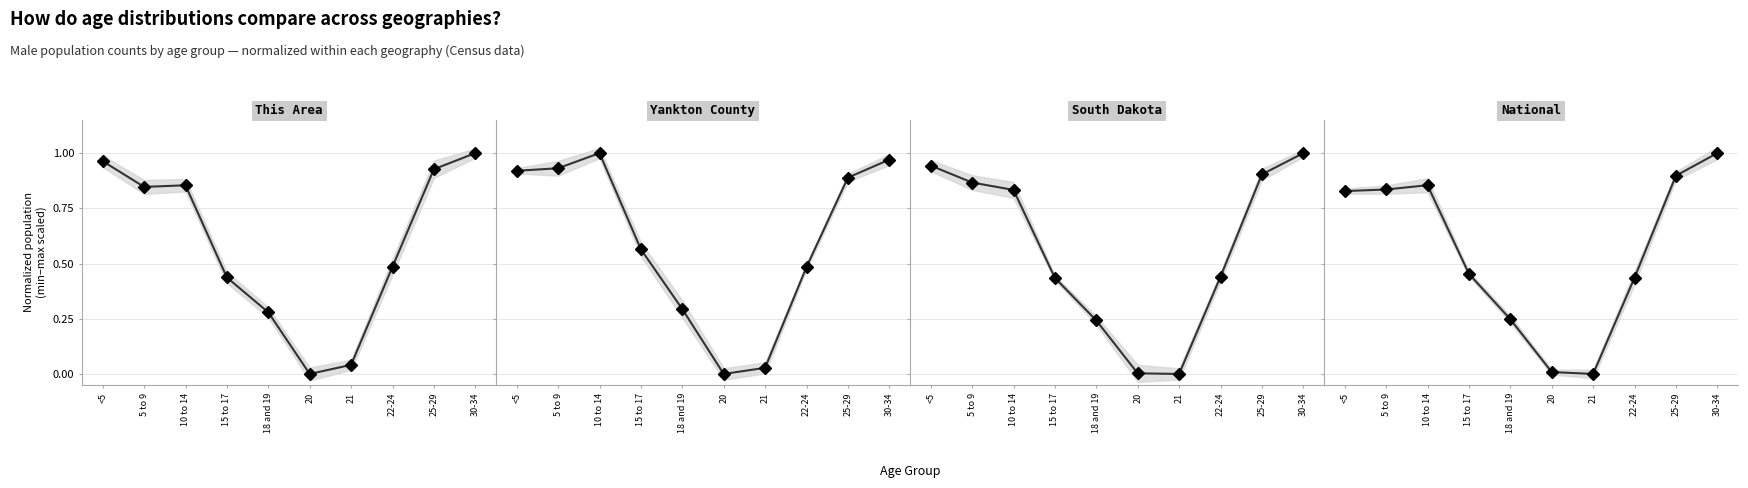

Which series ends up on top after the final intersection of This Area and South Dakota?

This Area